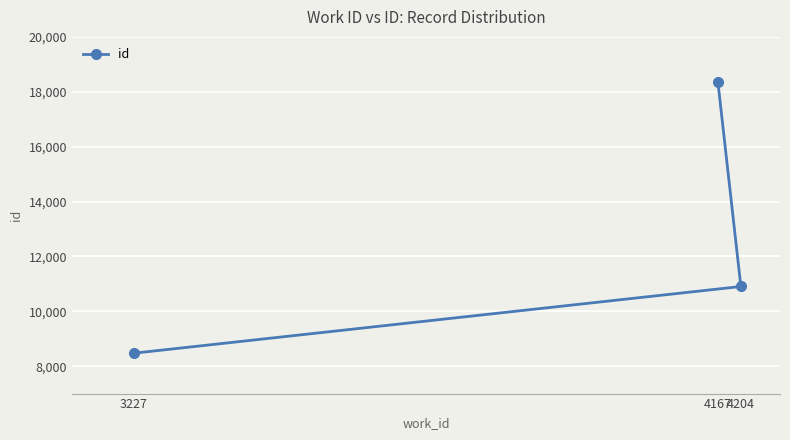

The chart shows a value of 8473 at 3227. True or false?

True